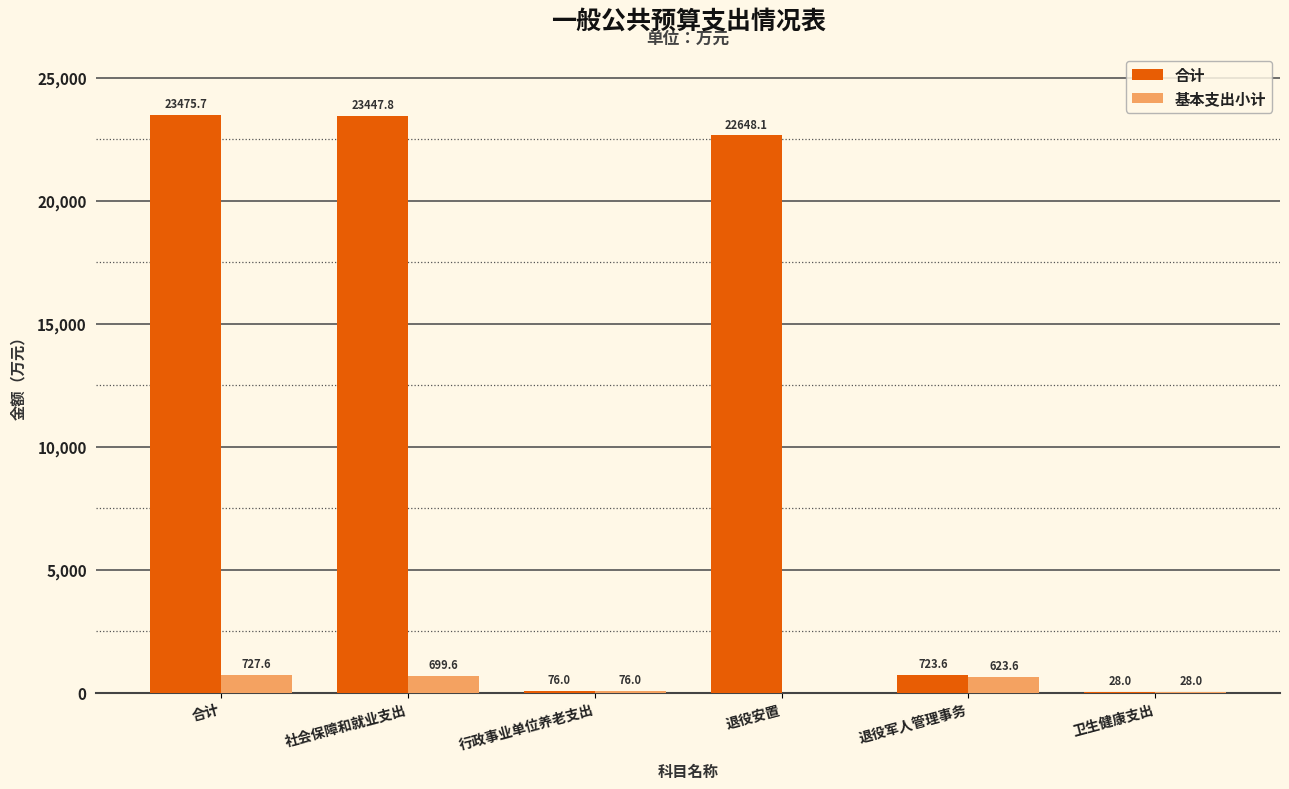

Reading right to left, list all the values displayed in this chart.

合计: 卫生健康支出=28.0	退役军人管理事务=723.6	退役安置=22648.1	行政事业单位养老支出=76.0	社会保障和就业支出=23447.8	合计=23475.7
基本支出小计: 卫生健康支出=28.0	退役军人管理事务=623.6	退役安置=0.0	行政事业单位养老支出=76.0	社会保障和就业支出=699.6	合计=727.6